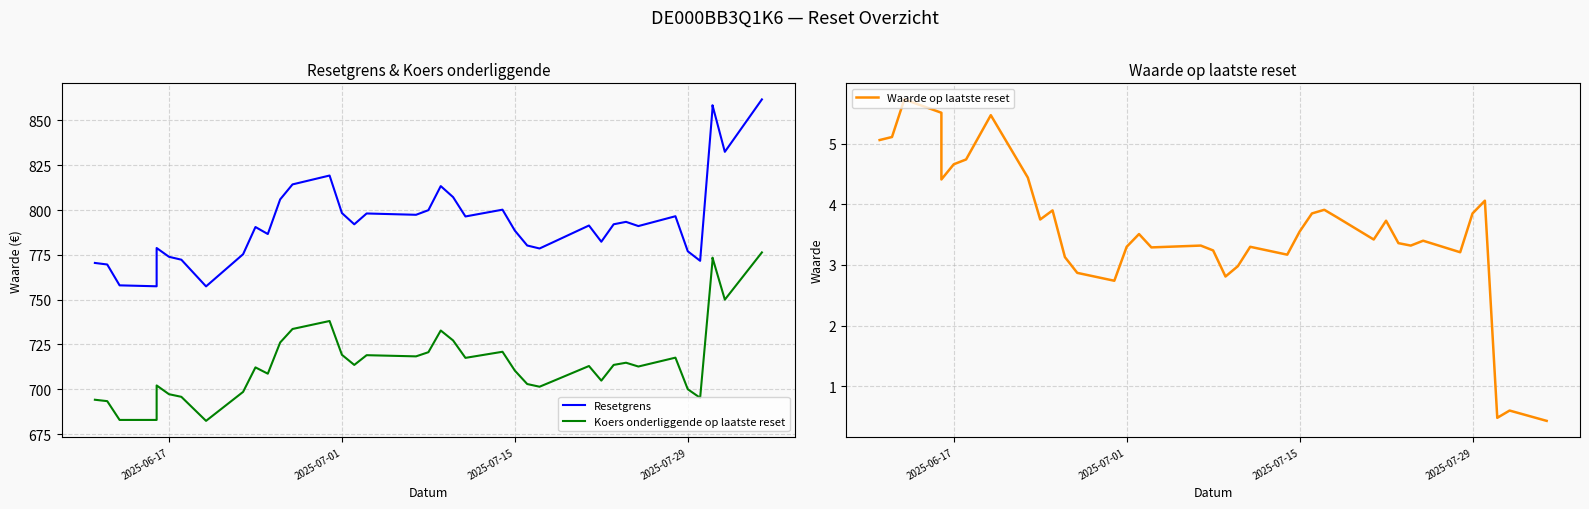

True or false: Koers onderliggende op laatste reset and Resetgrens intersect in this chart.

False